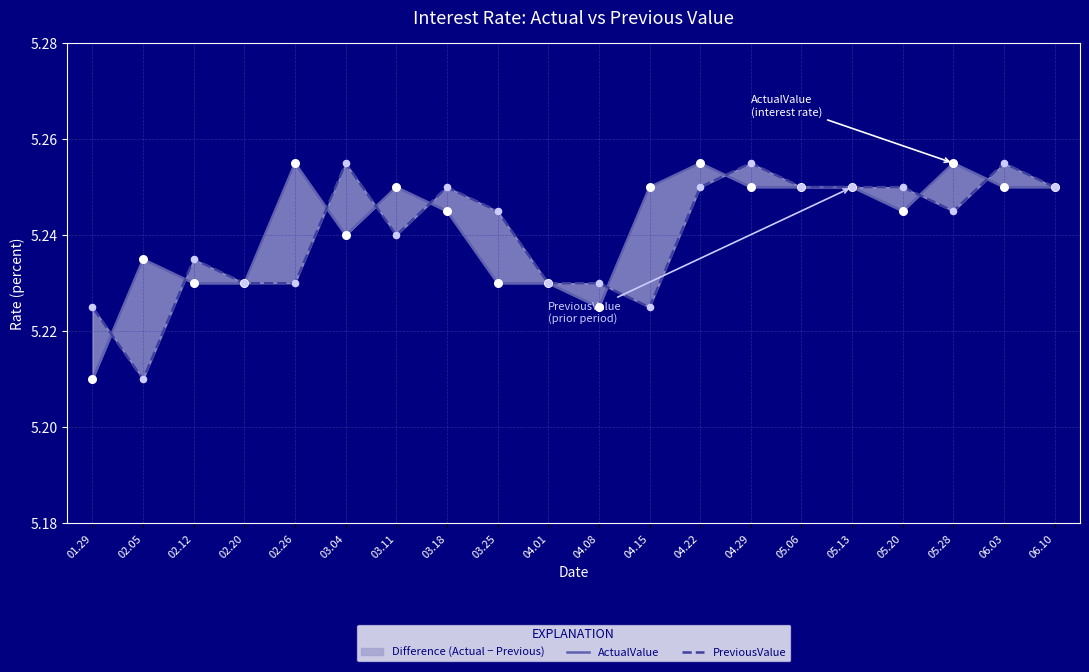

Which series has the widest spread of Y values?

ActualValue